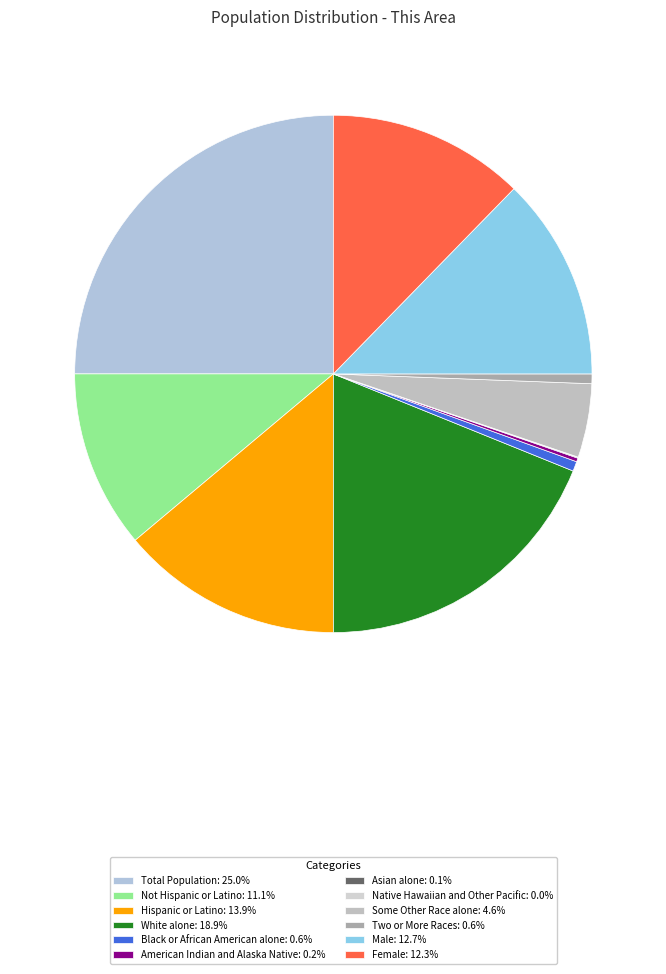

Which slice is the smallest?

Native Hawaiian and Other Pacific